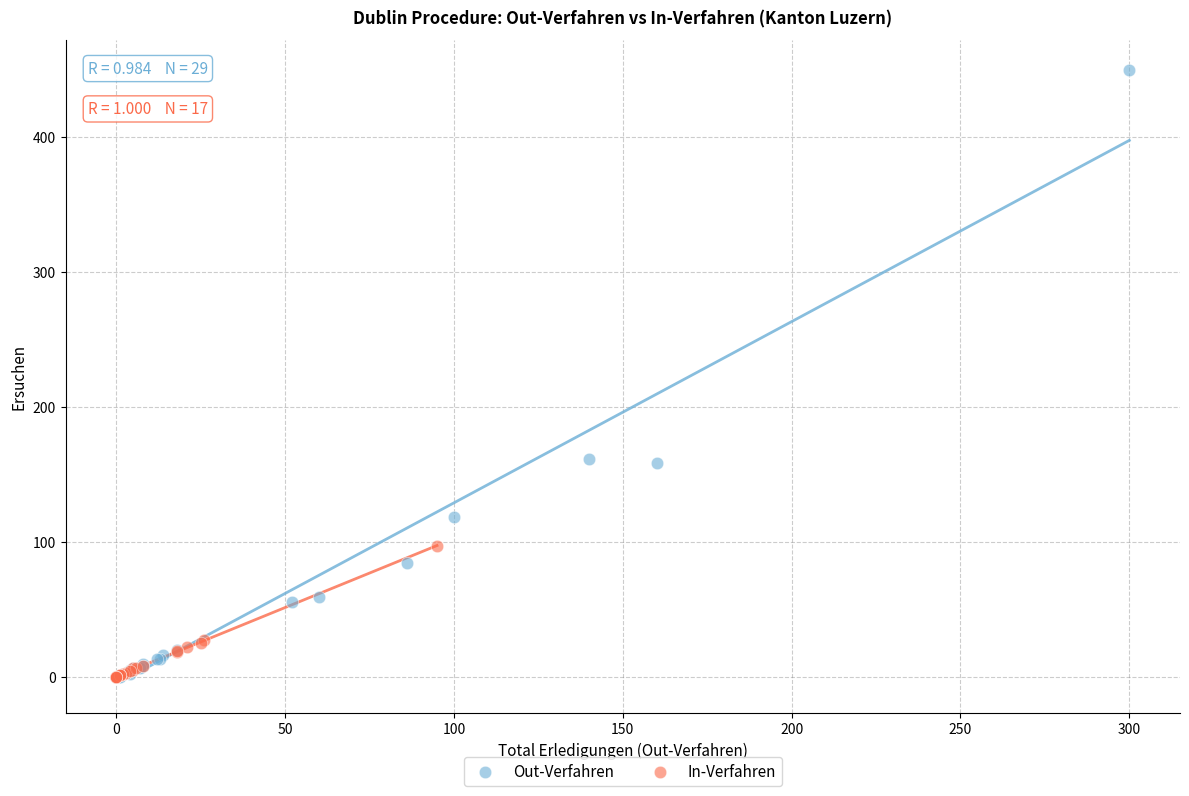

What are all the series names shown in the legend?

Out-Verfahren, In-Verfahren